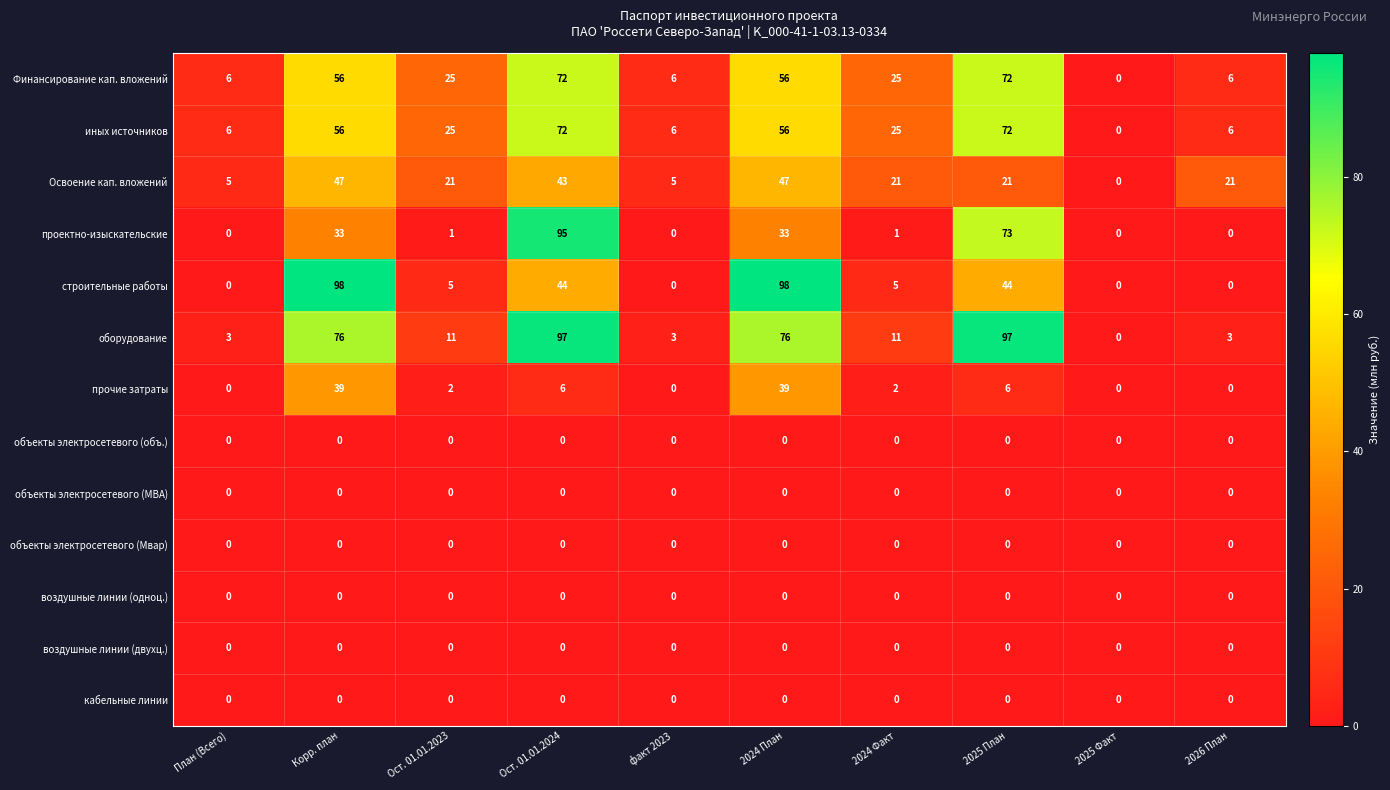

What is the maximum value for проектно-изыскательские?

95